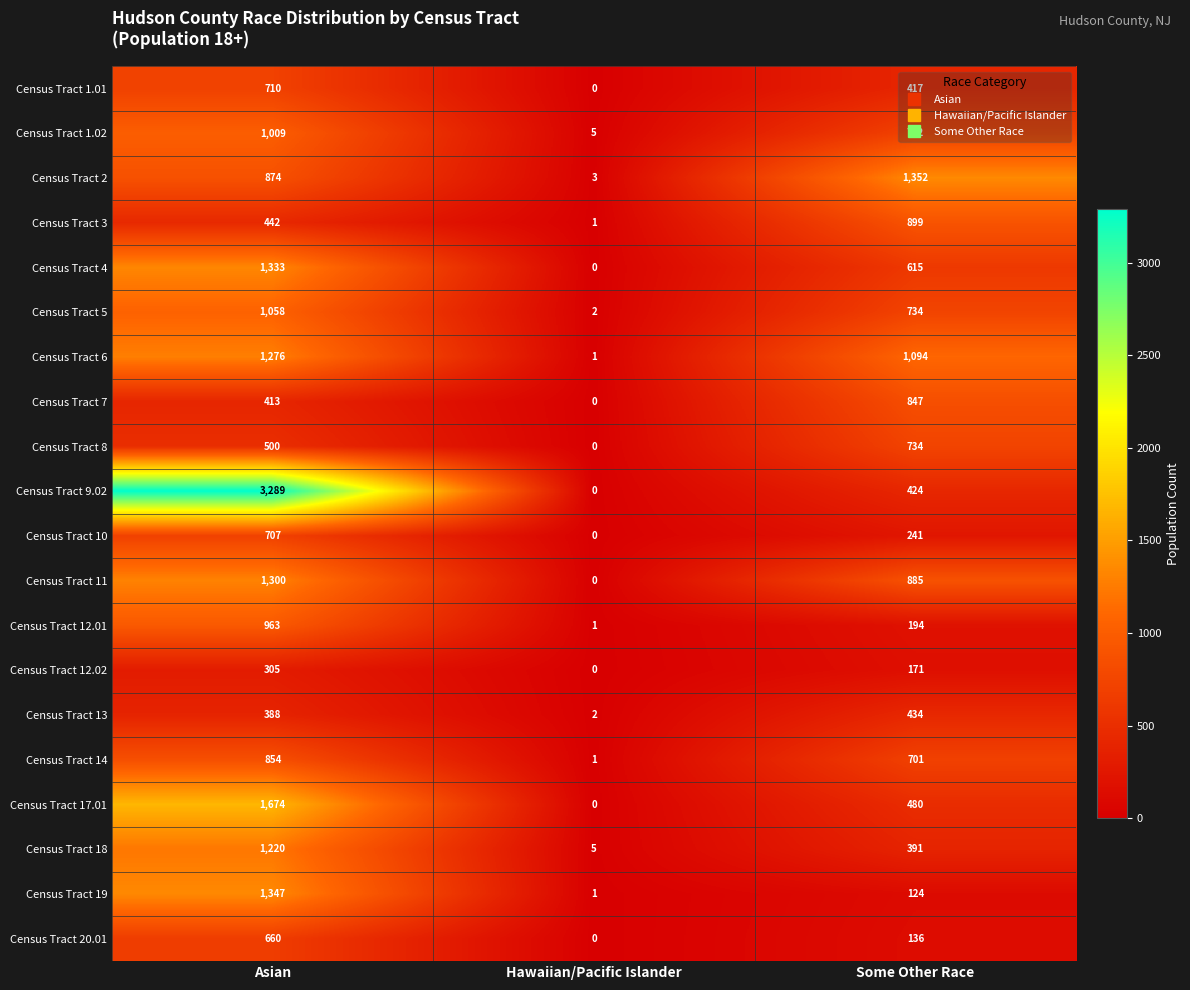

Is it true that Census Tract 12.01 equals 963 at Asian?

True